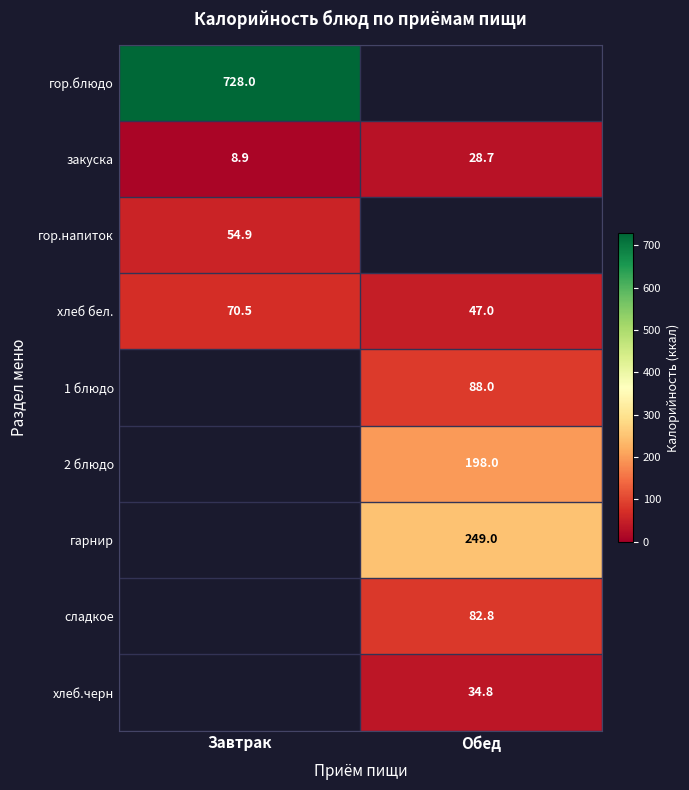

At how many categories does at least one series exceed 473?

1